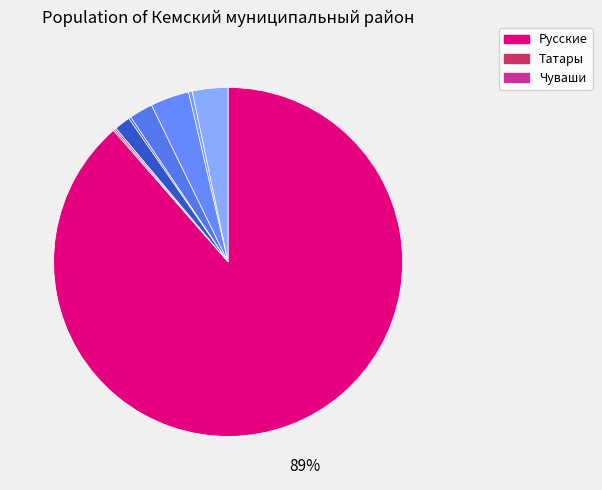

What is the largest slice in the pie chart?

Русские